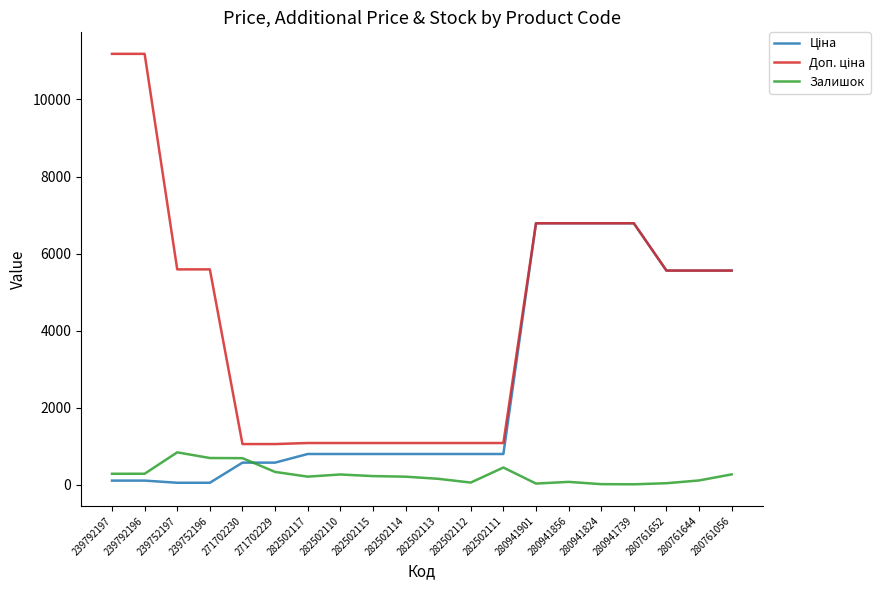

How many lines are shown in the chart?

3